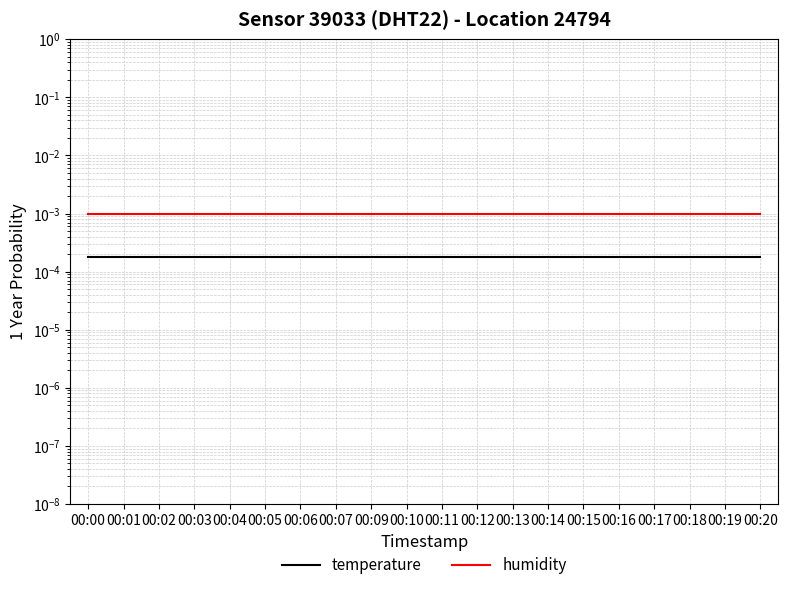

Is the value of temperature at 00:14 greater than the value of humidity at 00:15?

No